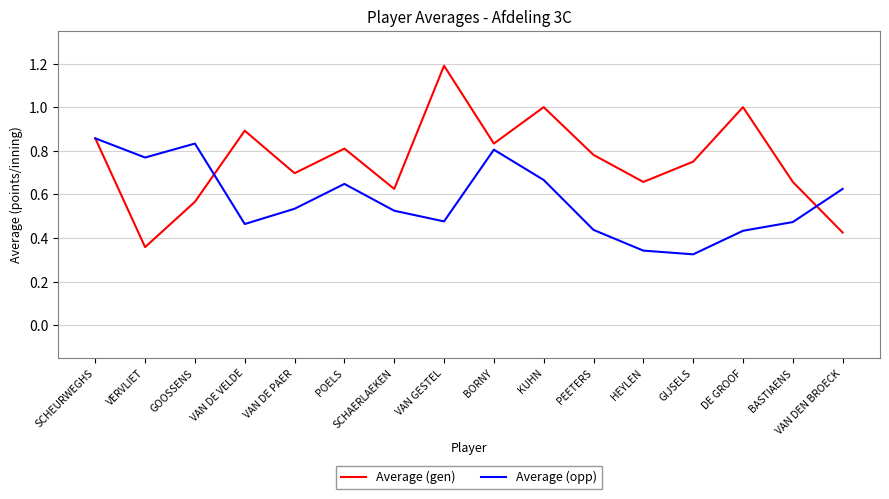

What are all the series names shown in the legend?

Average (gen), Average (opp)